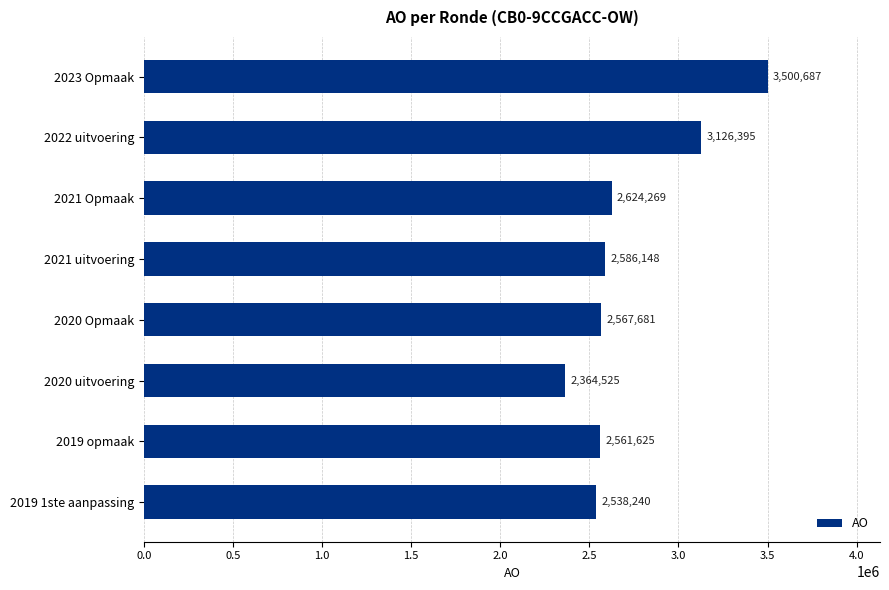

What is the label of the 7th bar from the top?

2019 opmaak